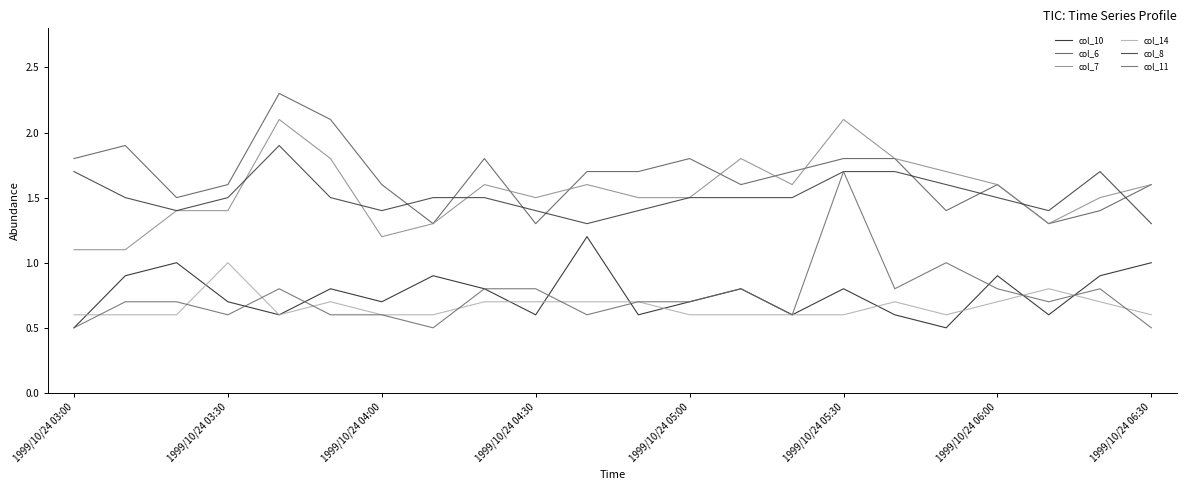

Reading left to right, transcribe all the data shown in this chart.

col_10: 0.5	0.9	1.0	0.7	0.6	0.8	0.7	0.9	0.8	0.6	1.2	0.6	0.7	0.8	0.6	0.8	0.6	0.5	0.9	0.6	0.9	1.0
col_6: 1.8	1.9	1.5	1.6	2.3	2.1	1.6	1.3	1.8	1.3	1.7	1.7	1.8	1.6	1.7	1.8	1.8	1.4	1.6	1.3	1.4	1.6
col_7: 1.1	1.1	1.4	1.4	2.1	1.8	1.2	1.3	1.6	1.5	1.6	1.5	1.5	1.8	1.6	2.1	1.8	1.7	1.6	1.3	1.5	1.6
col_14: 0.6	0.6	0.6	1.0	0.6	0.7	0.6	0.6	0.7	0.7	0.7	0.7	0.6	0.6	0.6	0.6	0.7	0.6	0.7	0.8	0.7	0.6
col_8: 1.7	1.5	1.4	1.5	1.9	1.5	1.4	1.5	1.5	1.4	1.3	1.4	1.5	1.5	1.5	1.7	1.7	1.6	1.5	1.4	1.7	1.3
col_11: 0.5	0.7	0.7	0.6	0.8	0.6	0.6	0.5	0.8	0.8	0.6	0.7	0.7	0.8	0.6	1.7	0.8	1.0	0.8	0.7	0.8	0.5